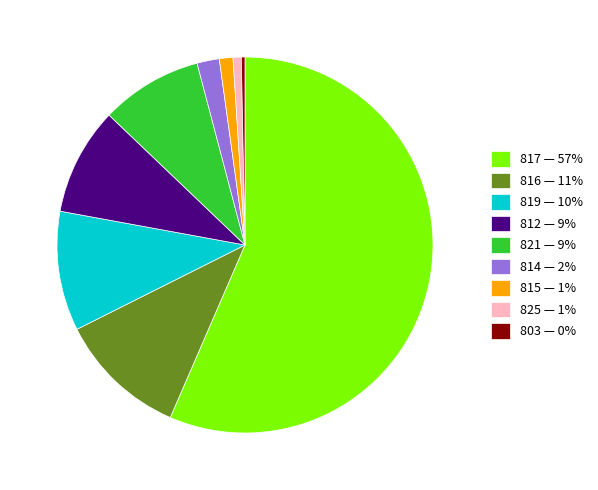

Is it true that 814 — 2% is 12% of the pie?

False